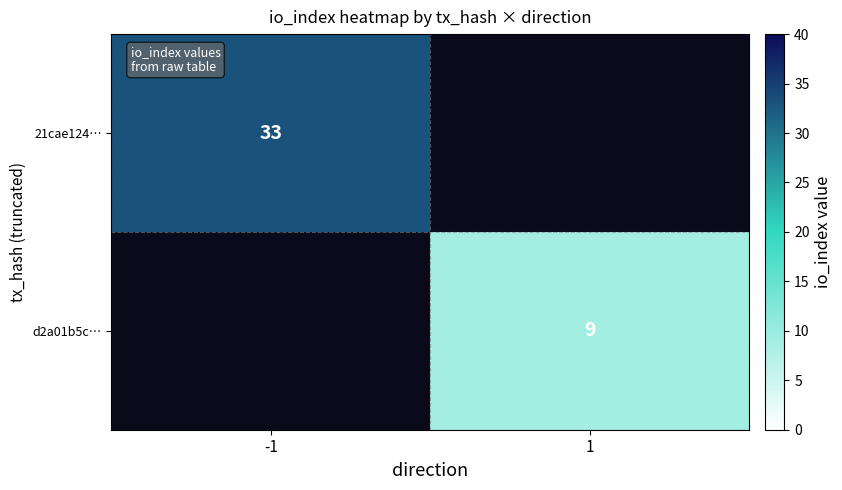

The 21cae124… series shows 33 at -1. True or false?

True